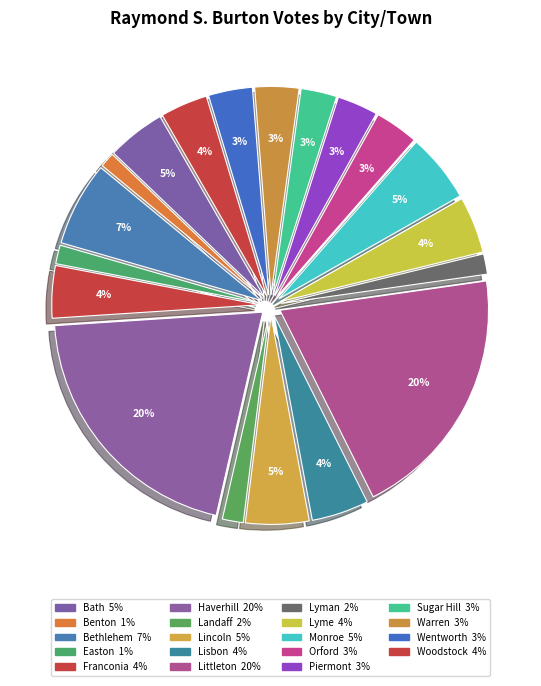

Which category has the smallest portion of the pie?

Benton